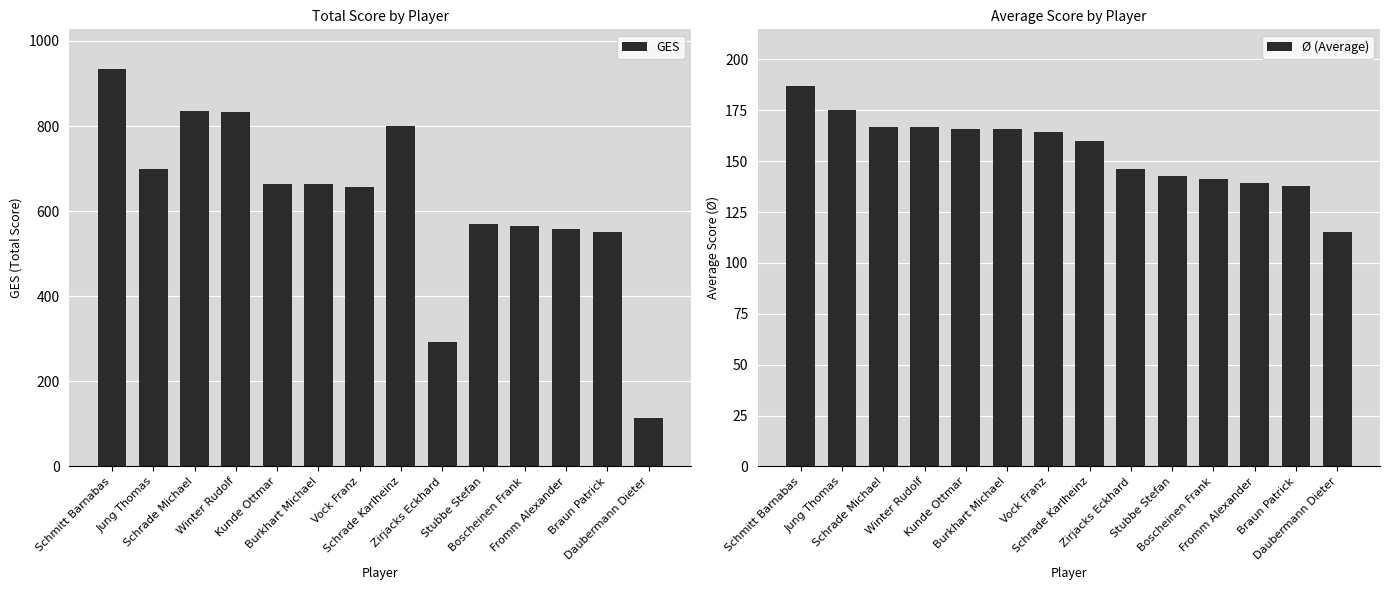

What is the minimum value for GES?

115